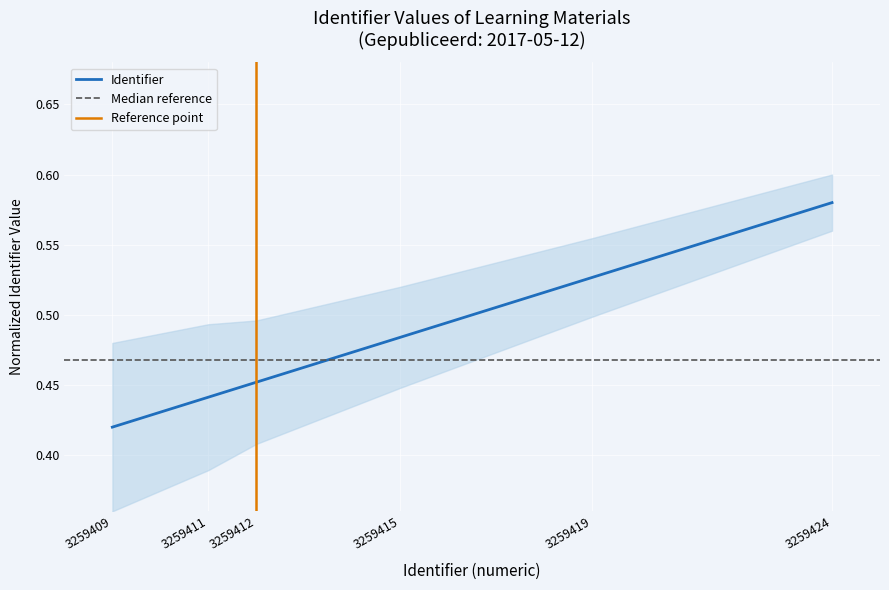

Is it true that Identifier equals 0.7 at 3259412?

False